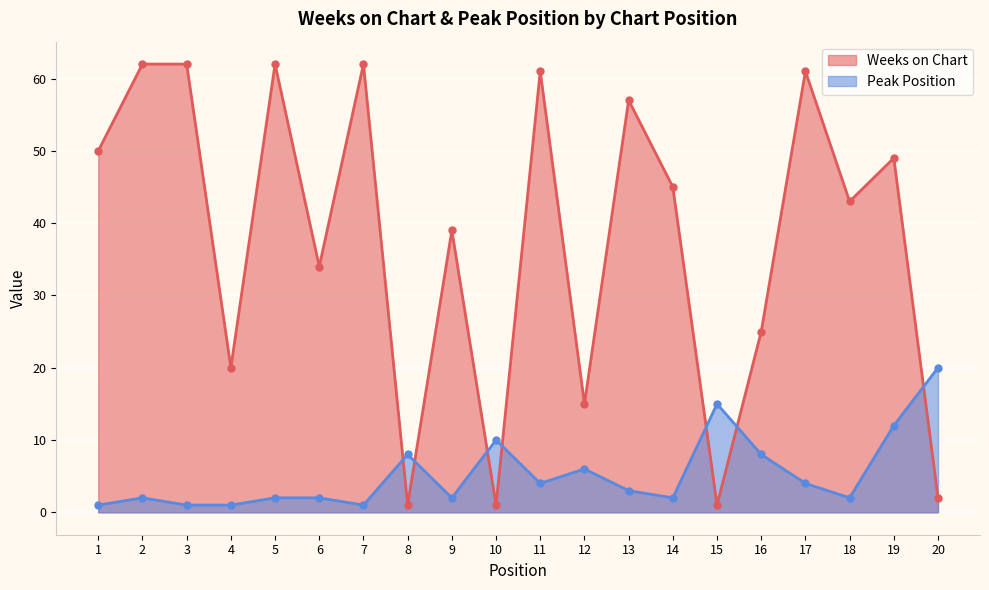

After their last crossing, which series has the higher values: Peak Position or Weeks on Chart?

Peak Position